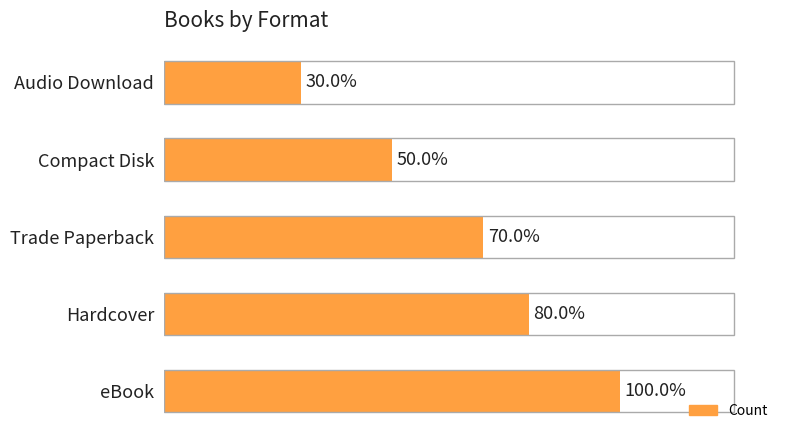

Does the chart contain any negative values?

No